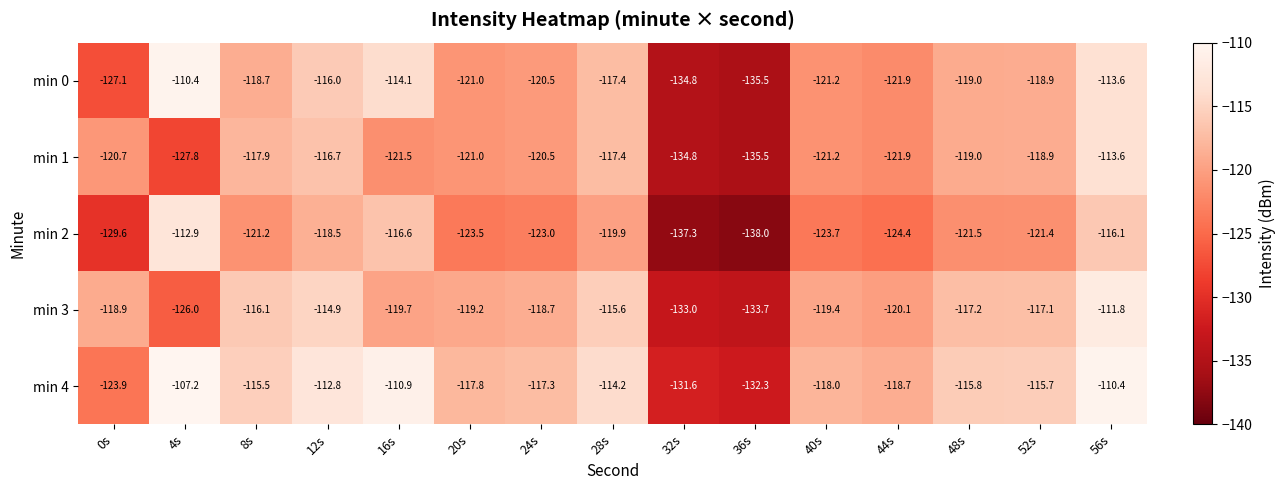

List the series in order of their peak value, highest first.

min 4, min 0, min 3, min 2, min 1